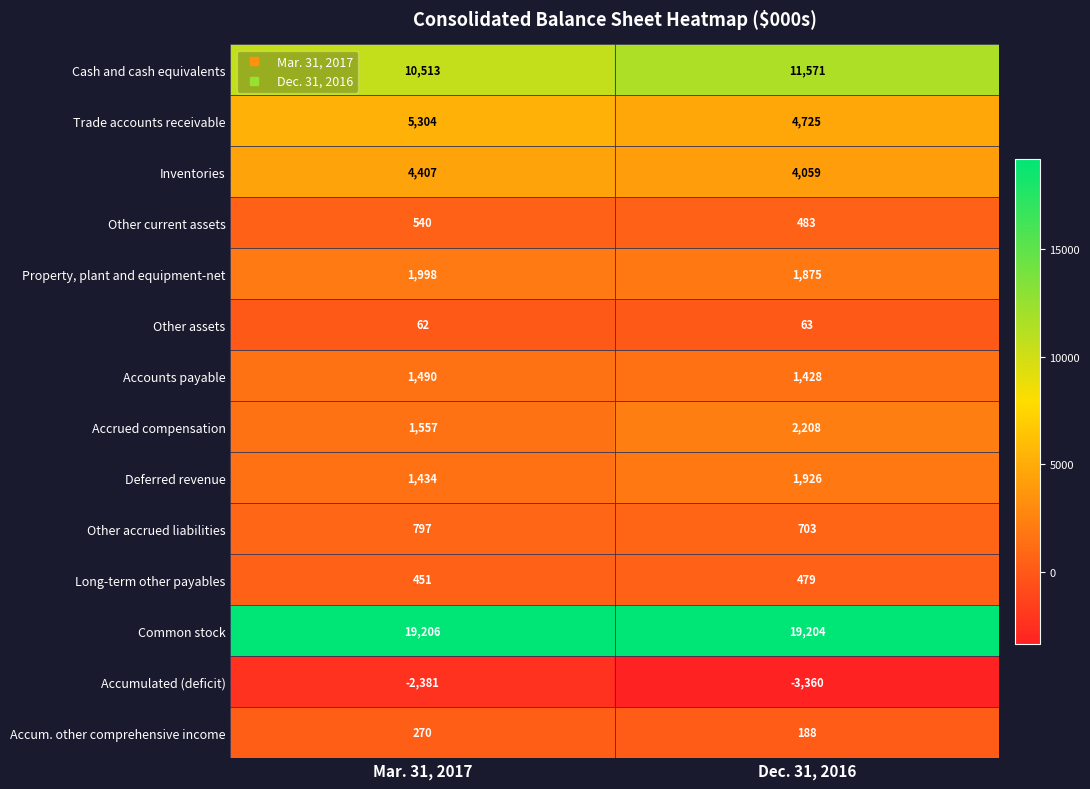

What is the maximum value shown in the chart?

19206